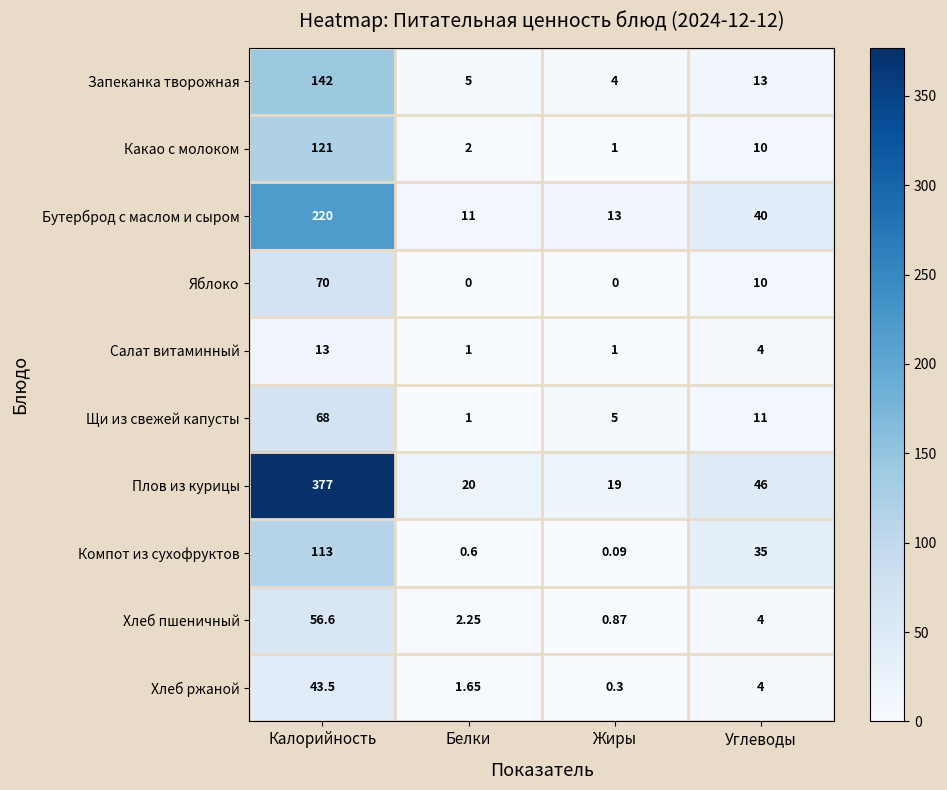

At which category is the sum across all series the highest?

Калорийность